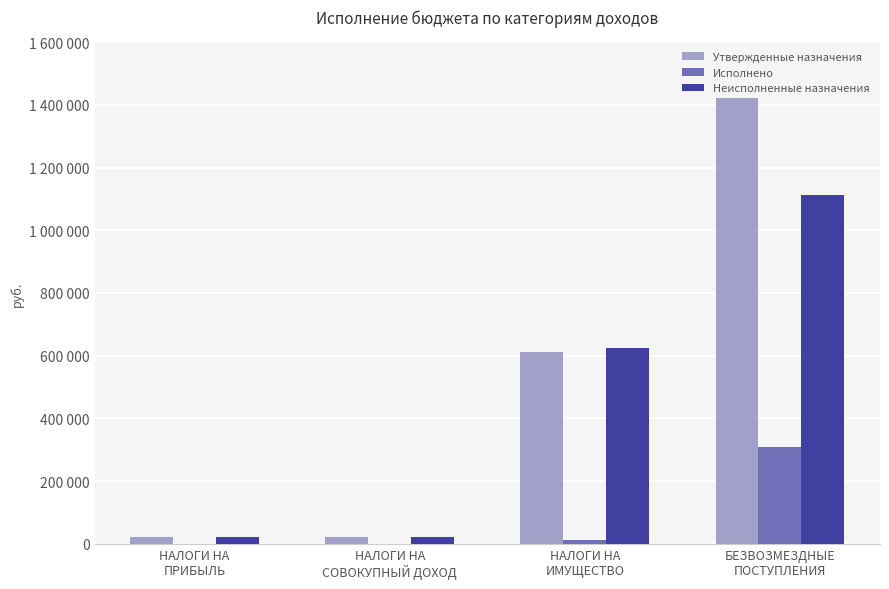

What is the label of the 1st bar from the left?

НАЛОГИ НА
ПРИБЫЛЬ